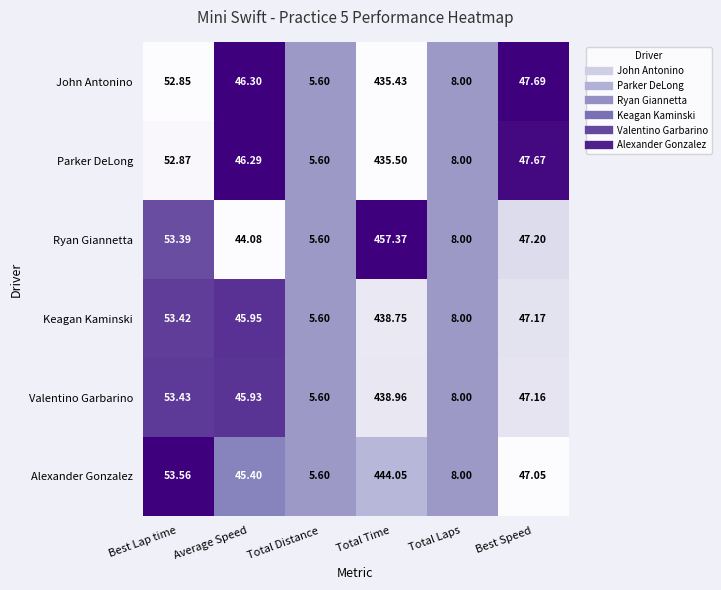

Between Total Laps and Best Speed, which series saw the biggest shift?

John Antonino